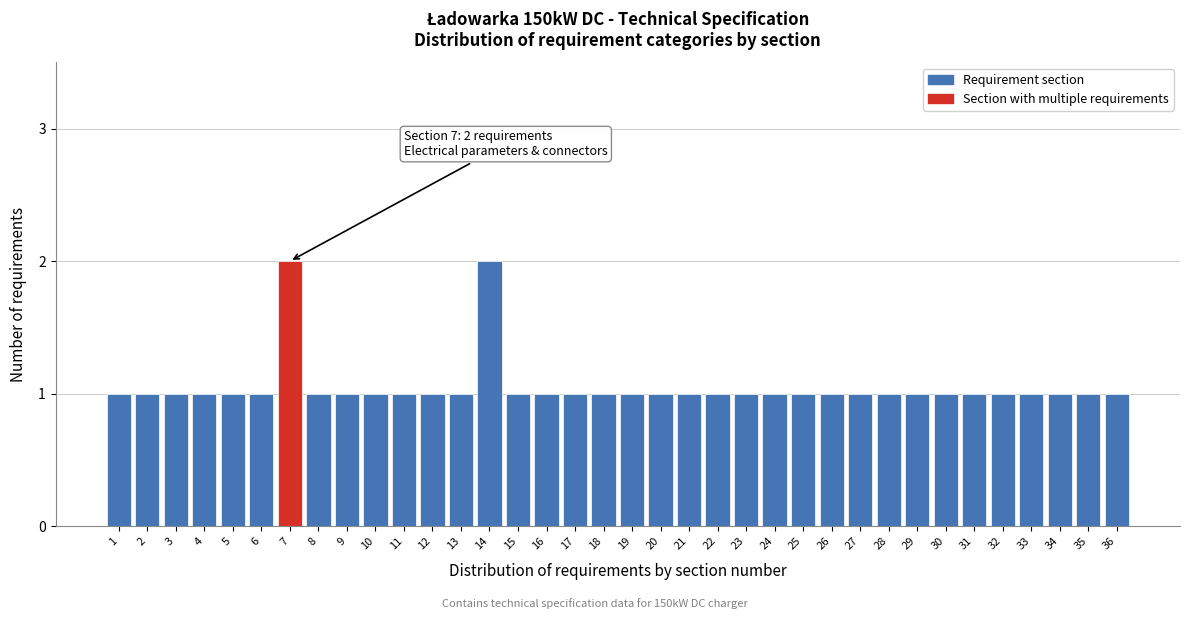

Approximately how many times larger is the value at 24 compared to 31?

1.0